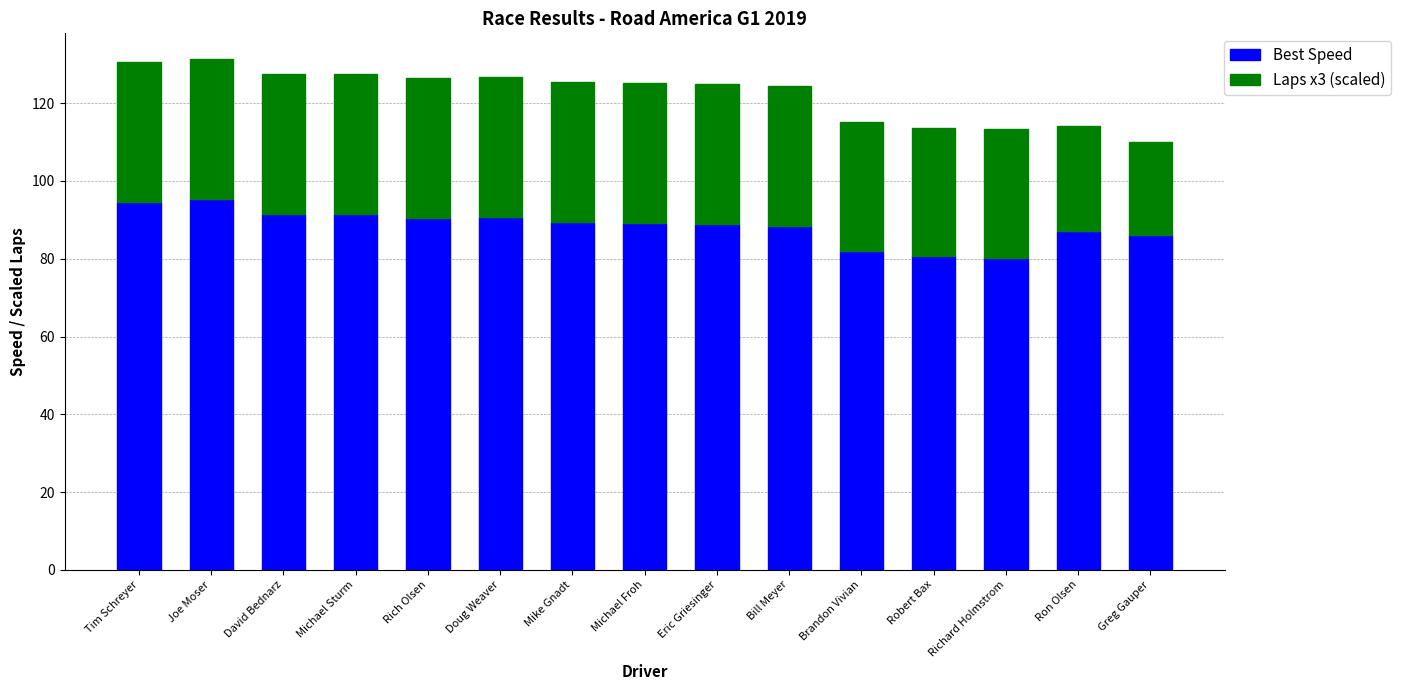

Is it true that Best Speed equals 146.9 at Bill Meyer?

False